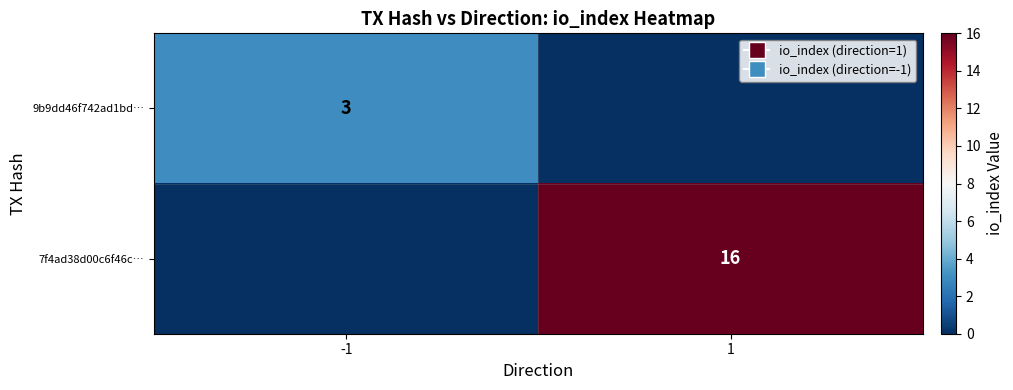

At how many categories does at least one series exceed 7?

1